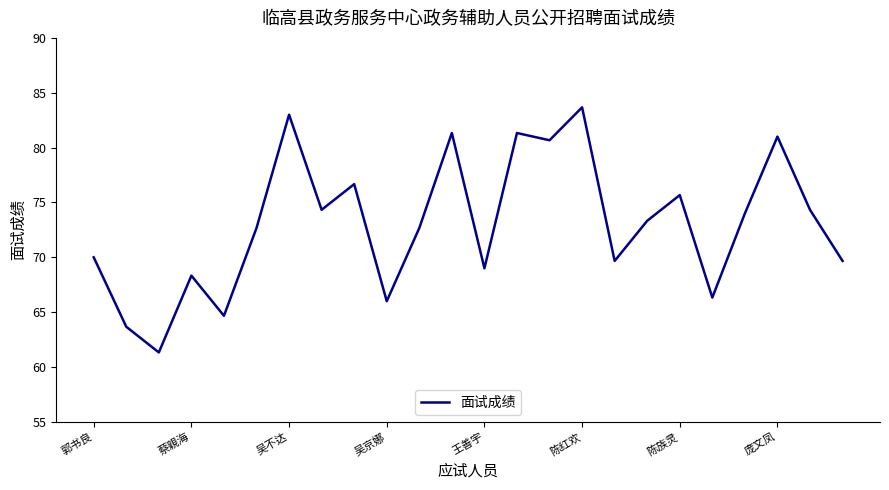

What is the smallest value displayed?

61.3